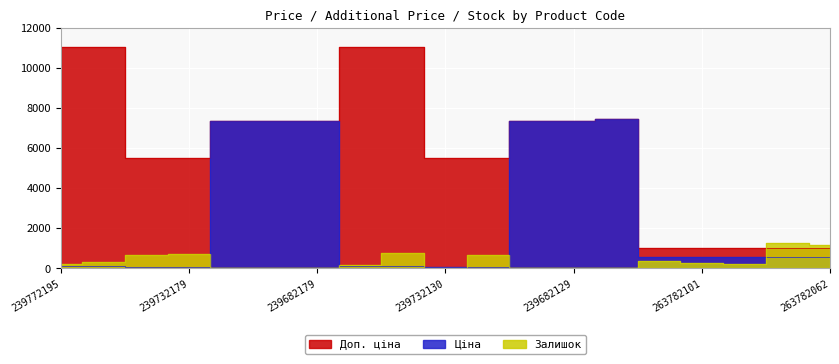

Rank the series at 239772179 from lowest to highest value.

Ціна, Залишок, Доп. ціна